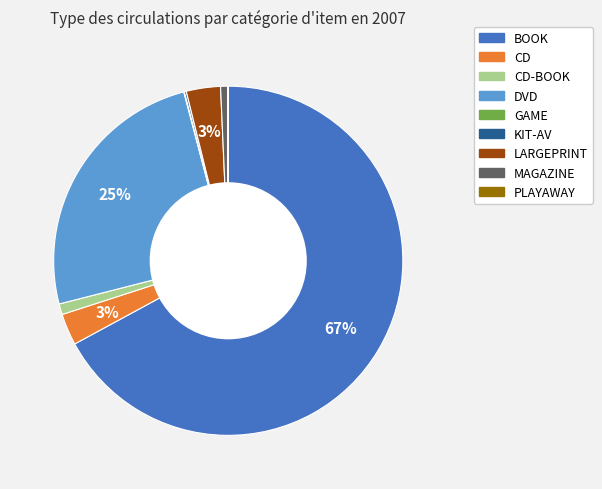

Is there any slice that represents more than half of the pie?

Yes